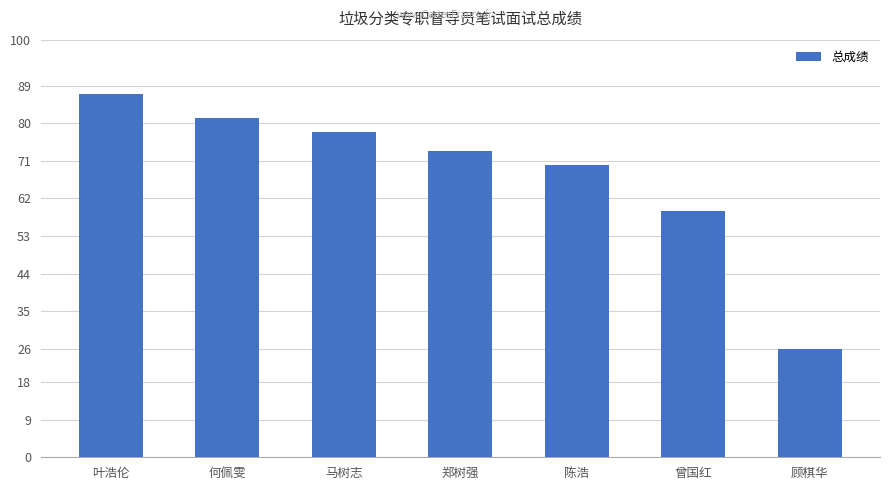

Which category has the lowest value across all series?

顾棋华